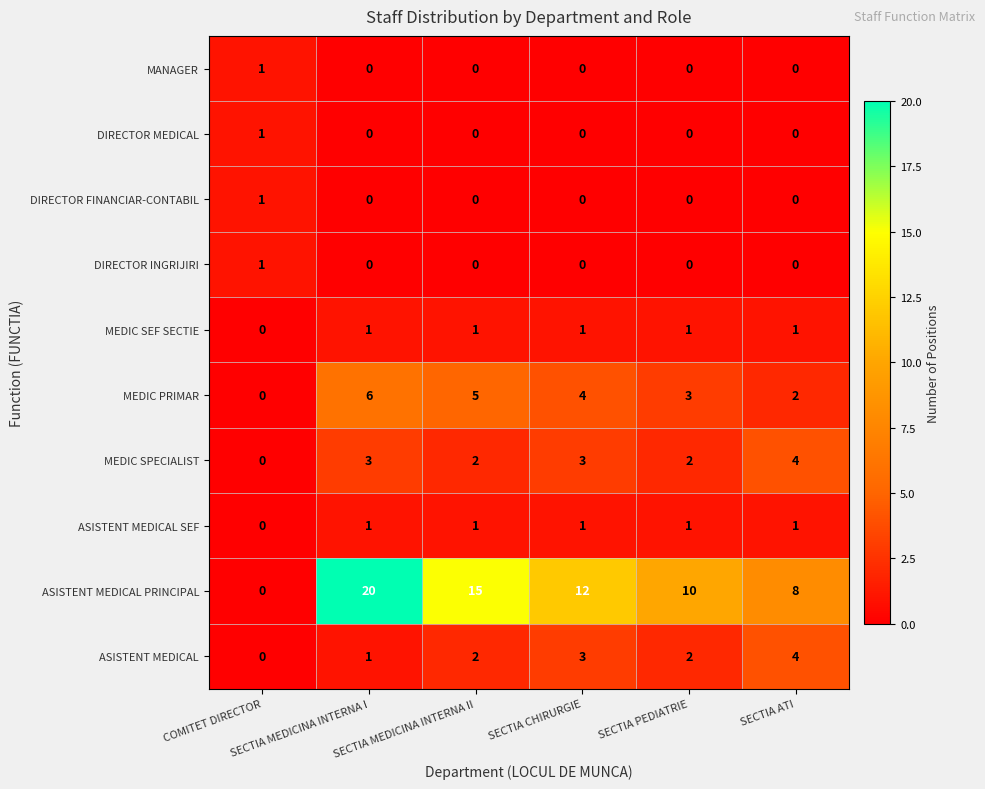

Which series has the largest range (max minus min)?

ASISTENT MEDICAL PRINCIPAL